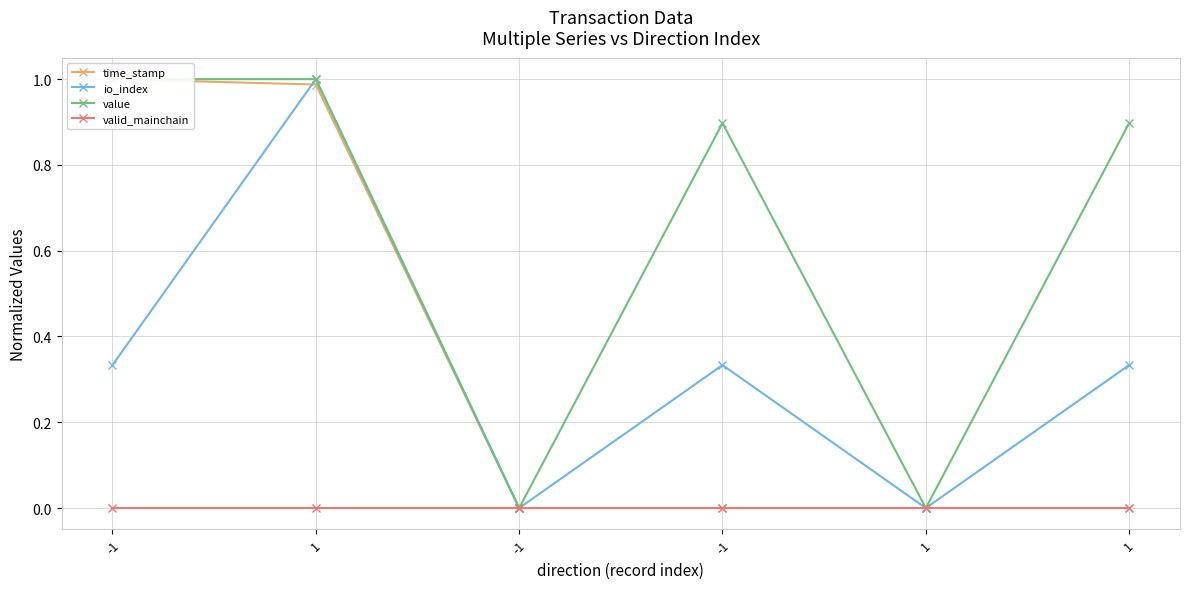

How many lines are shown in the chart?

4